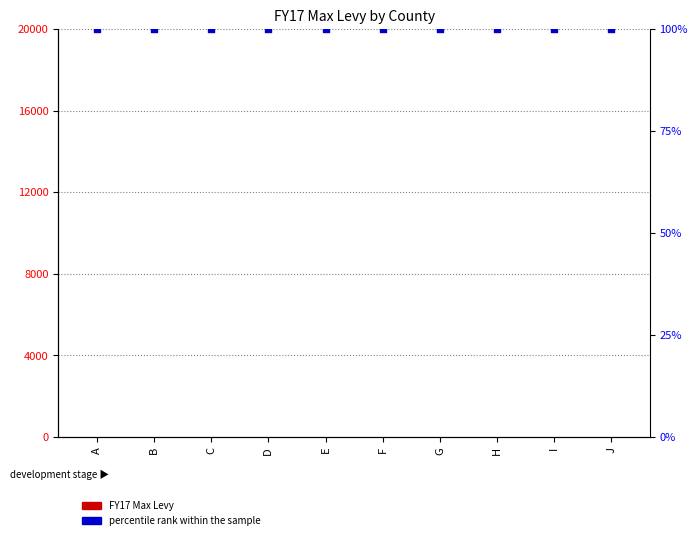

Which series contains the lowest Y value?

FY17 Max Levy